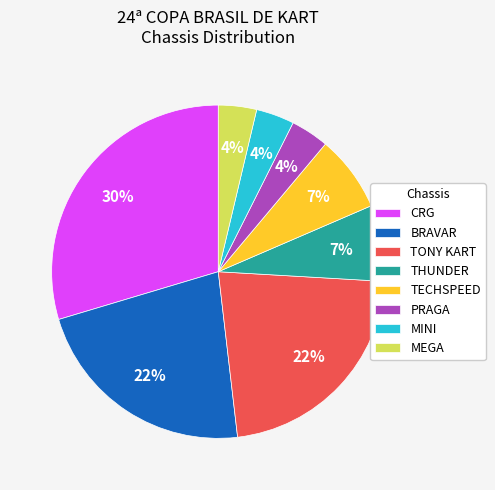

To the nearest percent, what portion does MINI represent?

4%